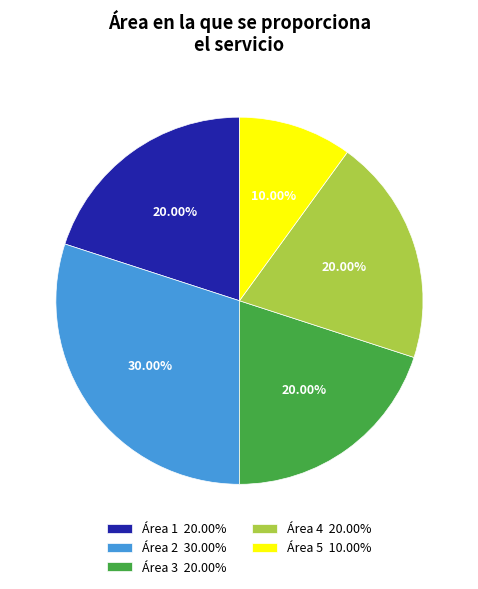

What is the ratio of the value at Área 1 20.00% to the value at Área 5 10.00%?

2.0